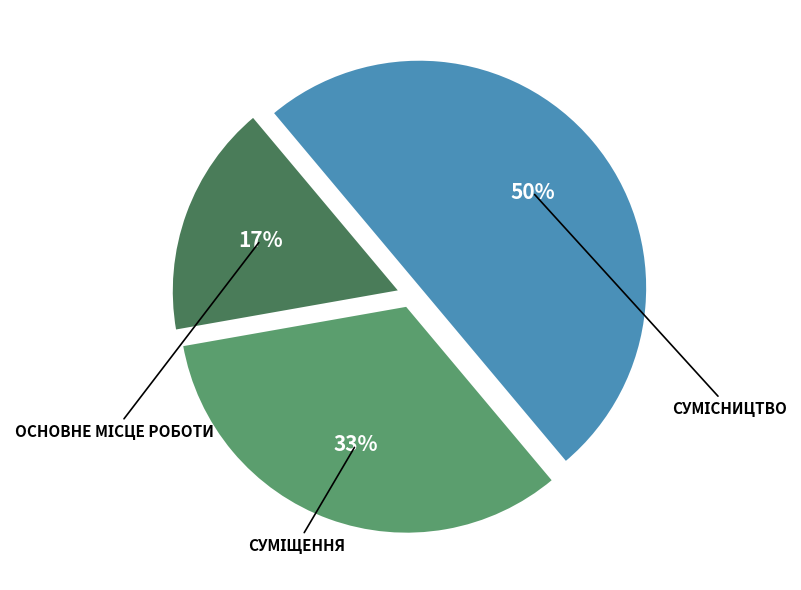

To the nearest percent, what is the average slice percentage?

33%